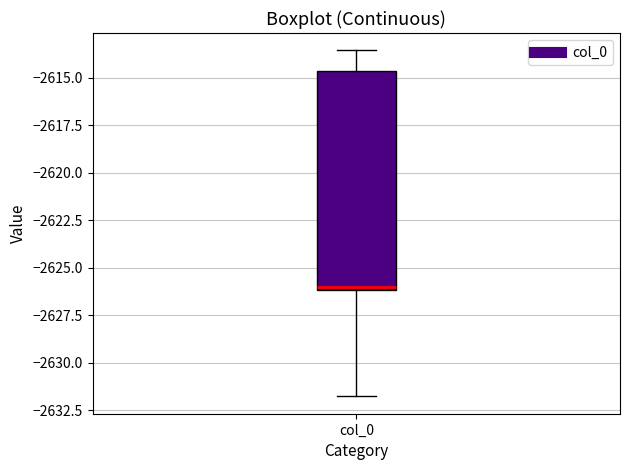

Where is the lower edge of the box for col_0 on the y-axis? The values are not printed on the chart, so give them approximately, as read against the axis.

-2626.0